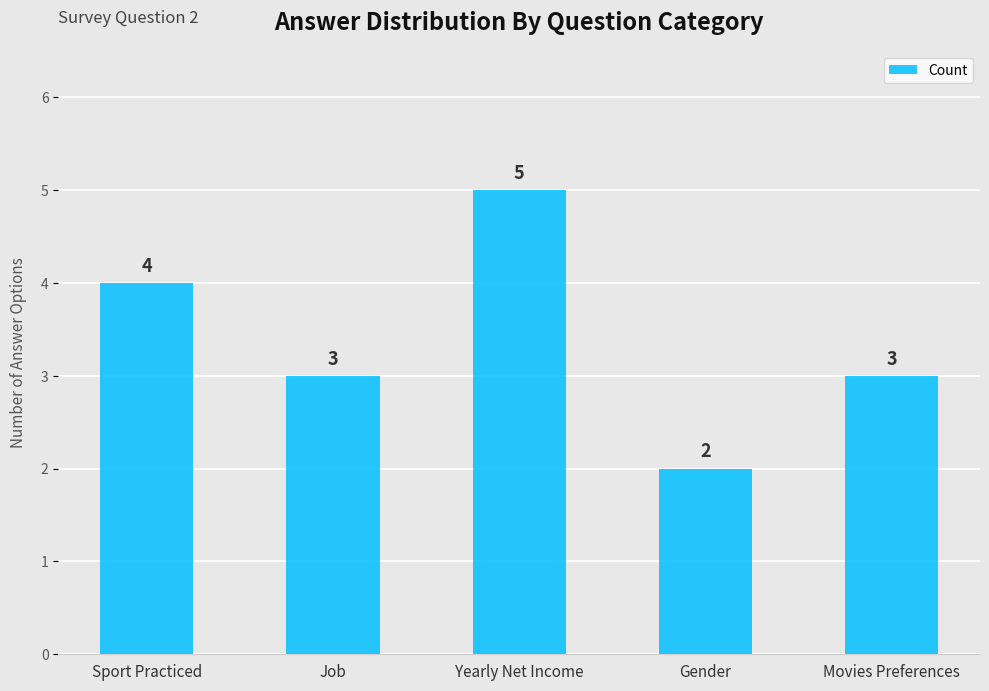

Are the bars grouped side by side (vs. stacked)?

No